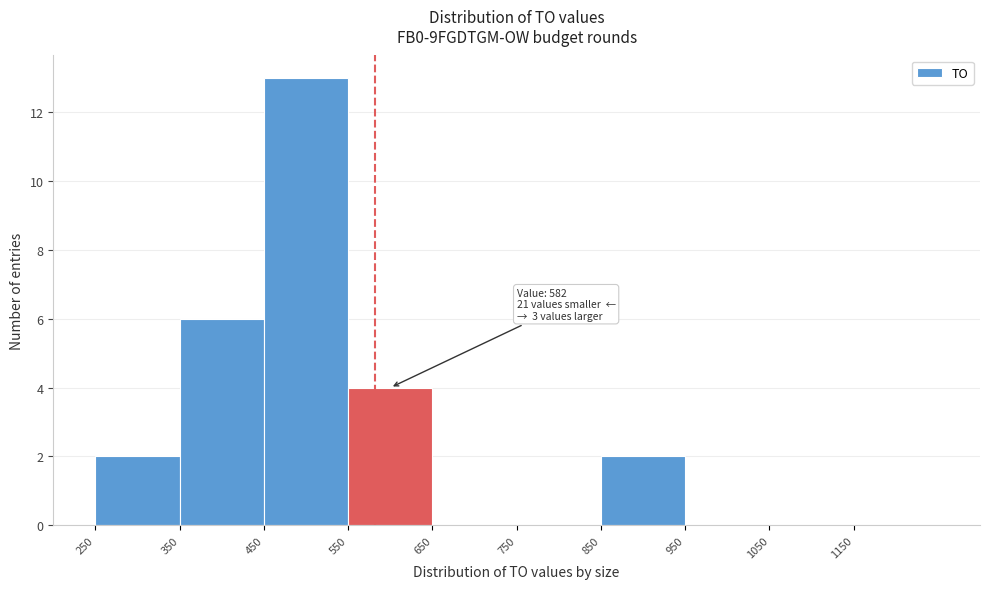

Over which range of the x-axis is the bar tallest?

450 to 550